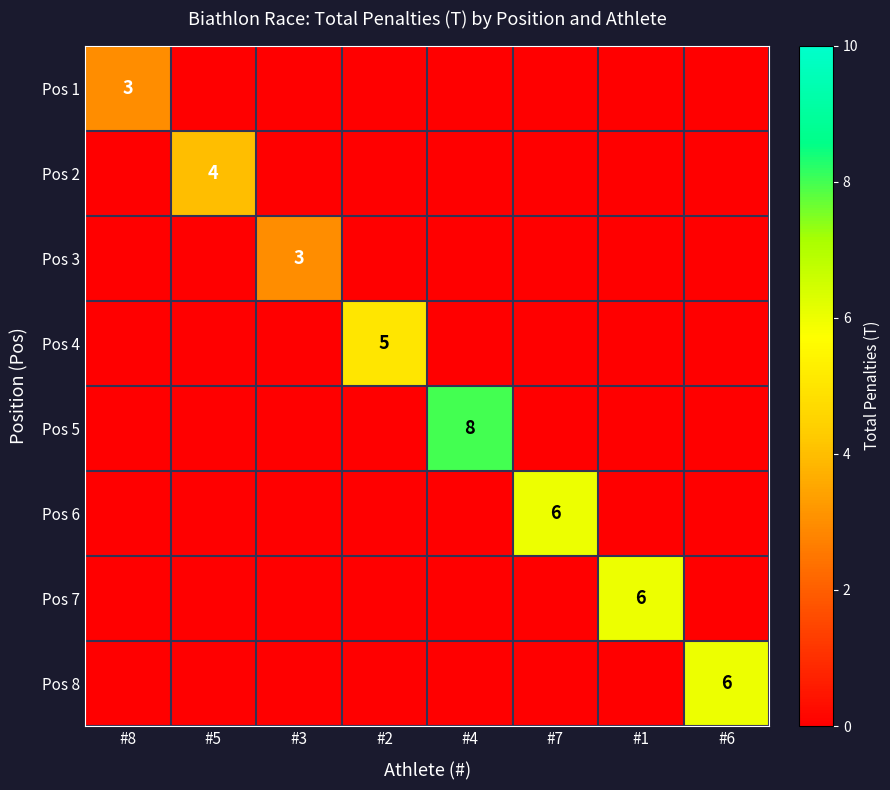

What is the total value across all series at #8?

3